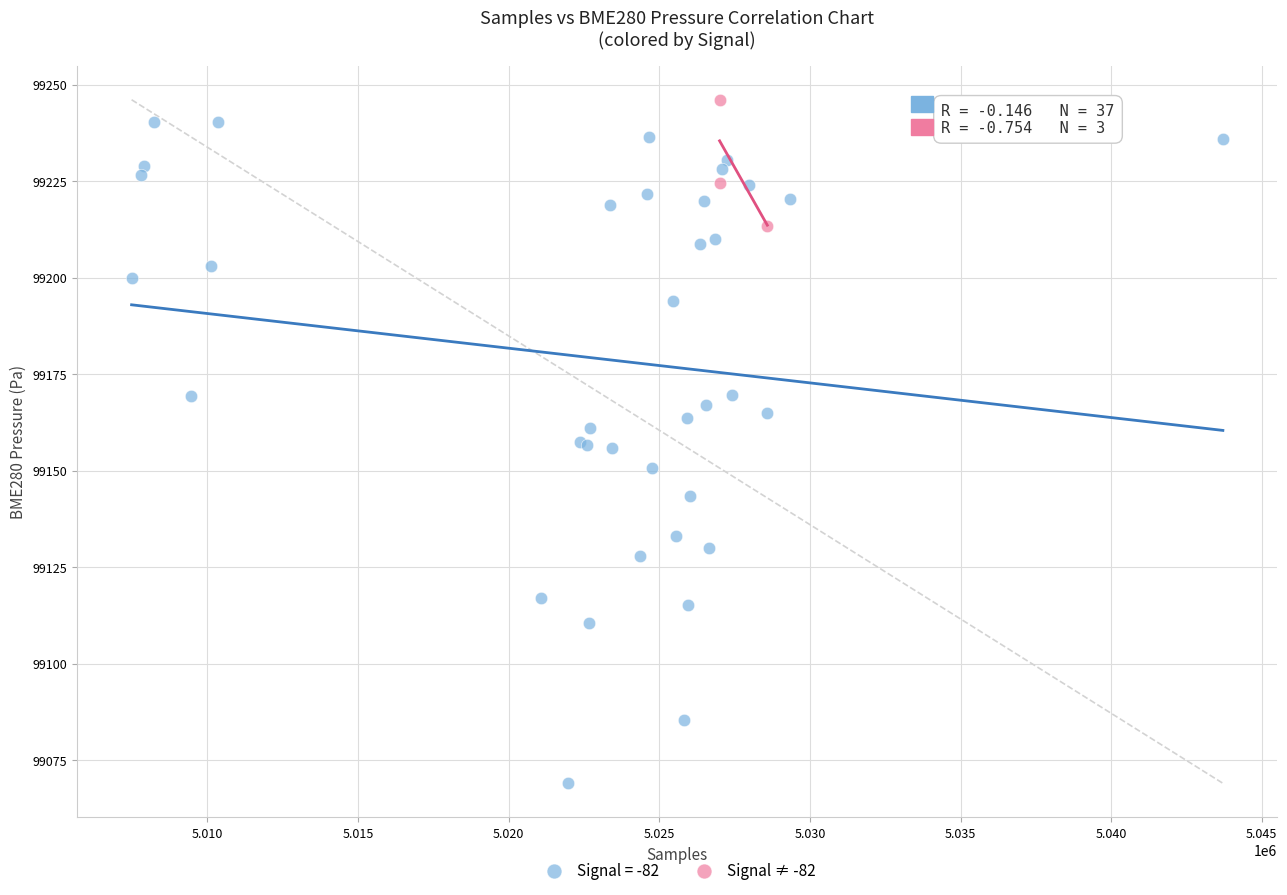

Which series has the largest Y range (max minus min)?

Signal = -82